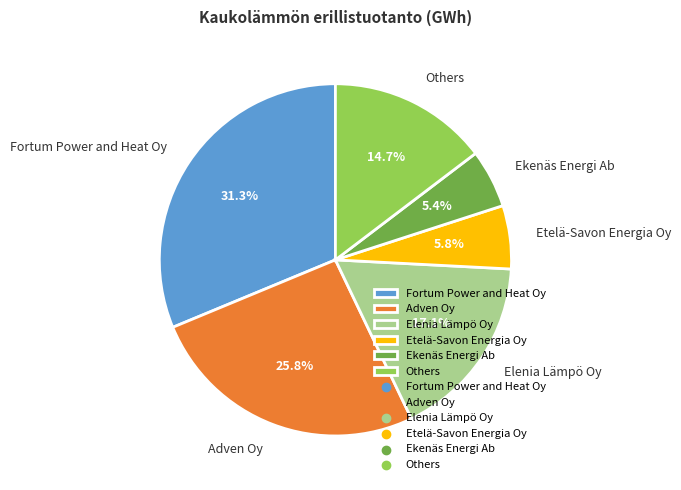

Does any single category account for the majority?

No